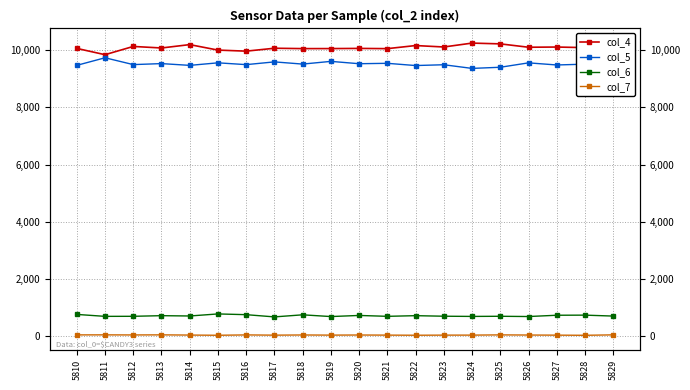

Is it true that col_4 equals 10009 at 5815?

True